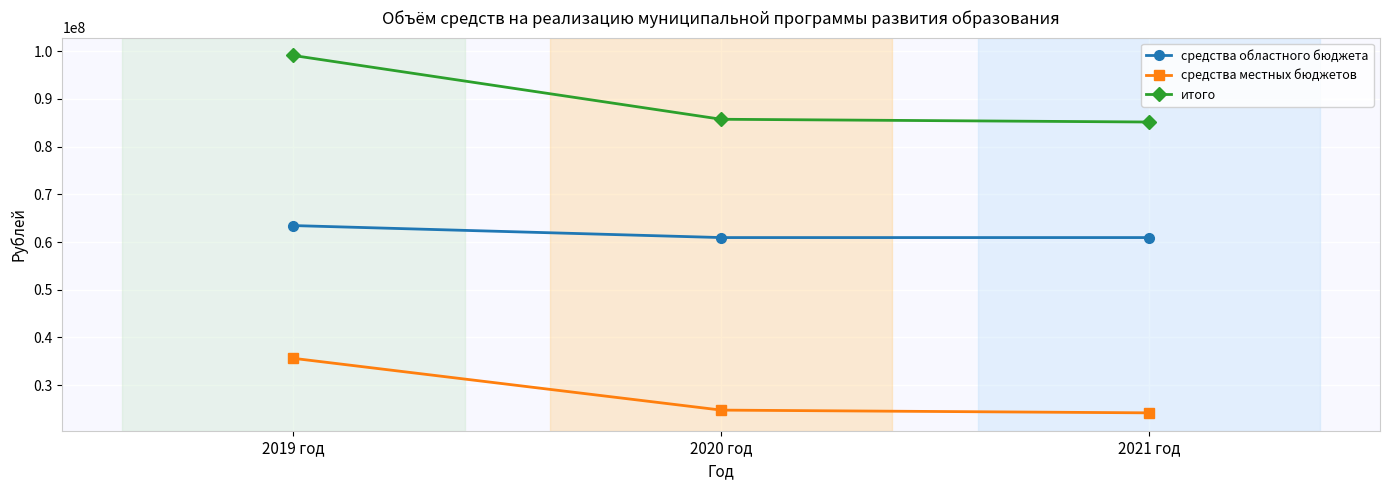

What is the difference between the средства местных бюджетов values at 2019 год and 2021 год?

11425176.5